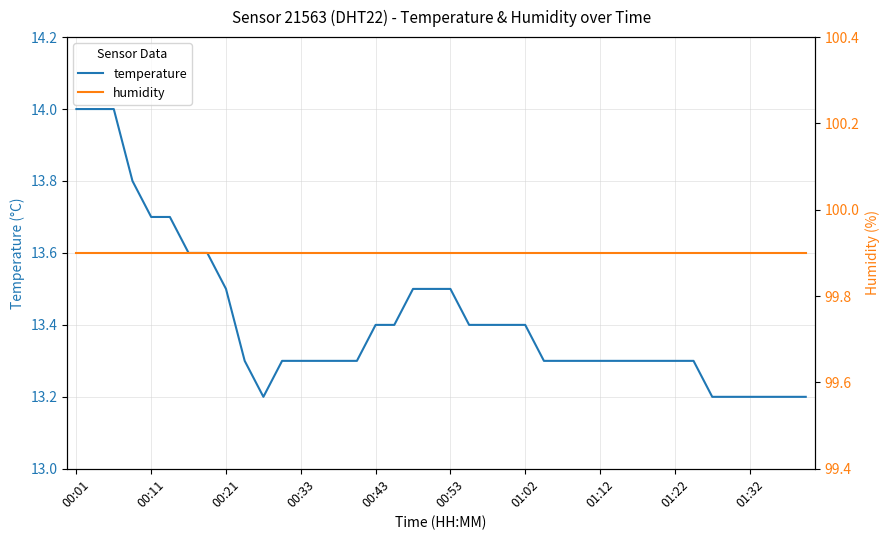

What are all the series names shown in the legend?

temperature, humidity